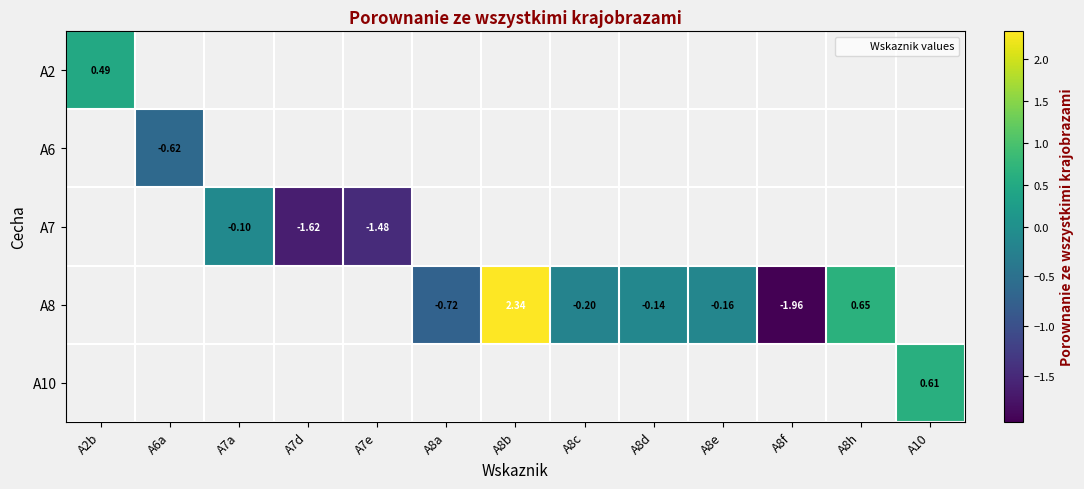

Where is A2 nearest to the value 0?

A2b